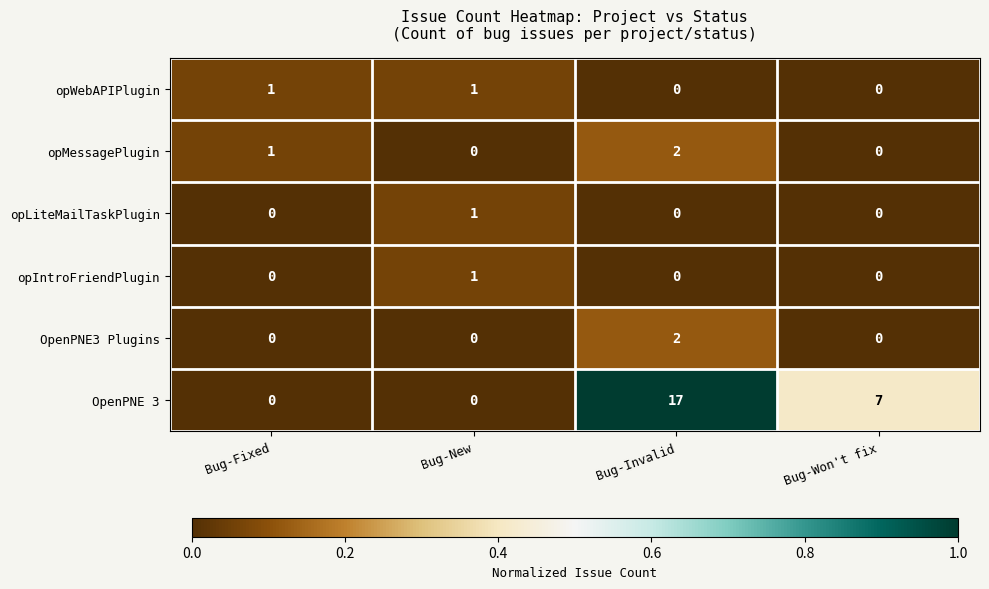

Which series has the largest total across all categories?

OpenPNE 3